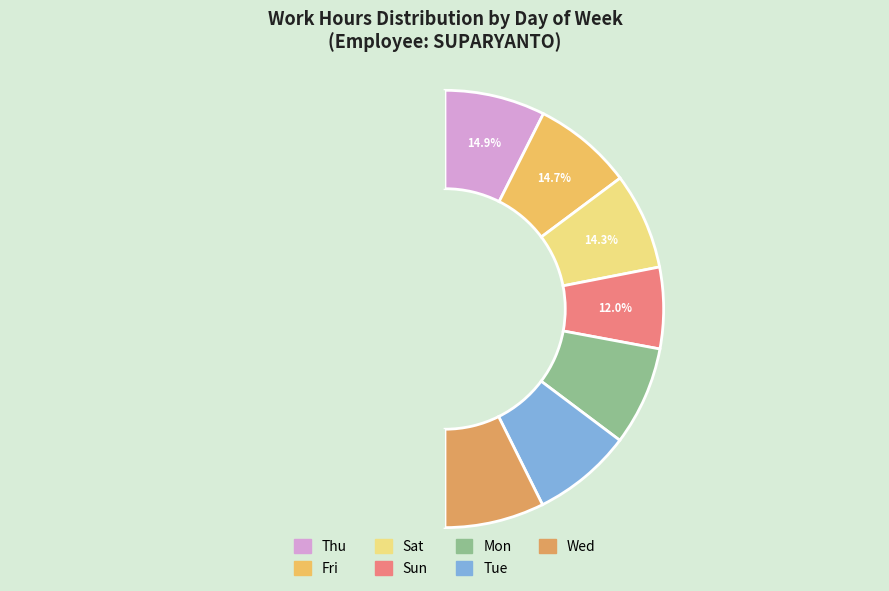

To the nearest percent, what percentage of the pie is Thu?

15%